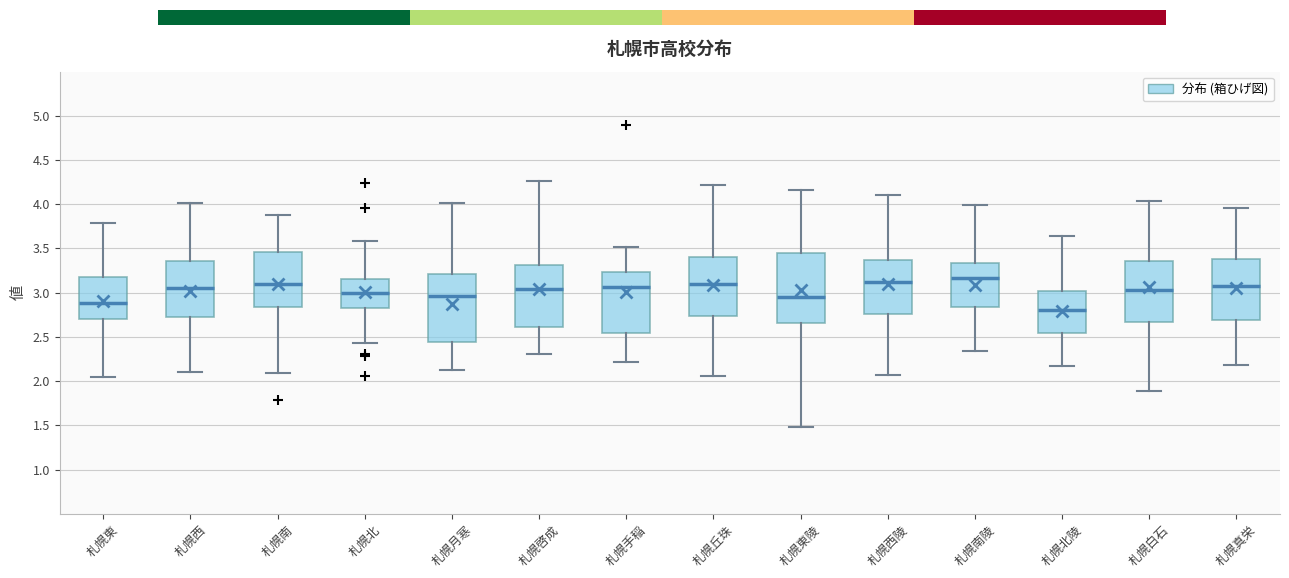

Reading left to right, transcribe this box plot: for each box, give where its median line is, the range the box spans, and where its two whiskers end, as read against the y-axis. The values are not printed on the chart, so give them approximately, as read against the axis.

札幌東: median 2.90, box 2.70 to 3.20, whiskers 2.05 to 3.80
札幌西: median 3.05, box 2.75 to 3.35, whiskers 2.10 to 4.00
札幌南: median 3.10, box 2.85 to 3.45, whiskers 2.10 to 3.85
札幌北: median 3.00, box 2.80 to 3.15, whiskers 2.45 to 3.60
札幌月寒: median 2.95, box 2.45 to 3.20, whiskers 2.10 to 4.00
札幌啓成: median 3.05, box 2.60 to 3.30, whiskers 2.30 to 4.25
札幌手稲: median 3.05, box 2.55 to 3.25, whiskers 2.20 to 3.50
札幌丘珠: median 3.10, box 2.75 to 3.40, whiskers 2.05 to 4.20
札幌東陵: median 2.95, box 2.65 to 3.45, whiskers 1.50 to 4.15
札幌西陵: median 3.10, box 2.75 to 3.35, whiskers 2.05 to 4.10
札幌南陵: median 3.15, box 2.85 to 3.35, whiskers 2.35 to 4.00
札幌北陵: median 2.80, box 2.55 to 3.00, whiskers 2.20 to 3.65
札幌白石: median 3.05, box 2.65 to 3.35, whiskers 1.90 to 4.05
札幌真栄: median 3.05, box 2.70 to 3.40, whiskers 2.20 to 3.95